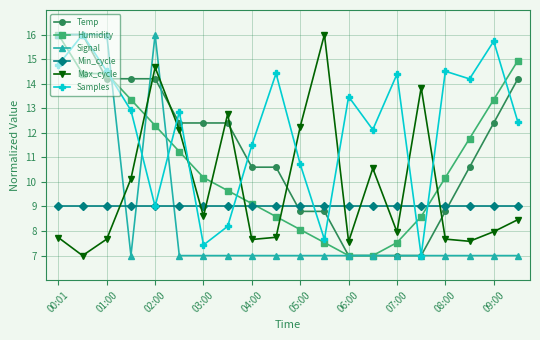

What is the highest value of the Samples series?

16.0